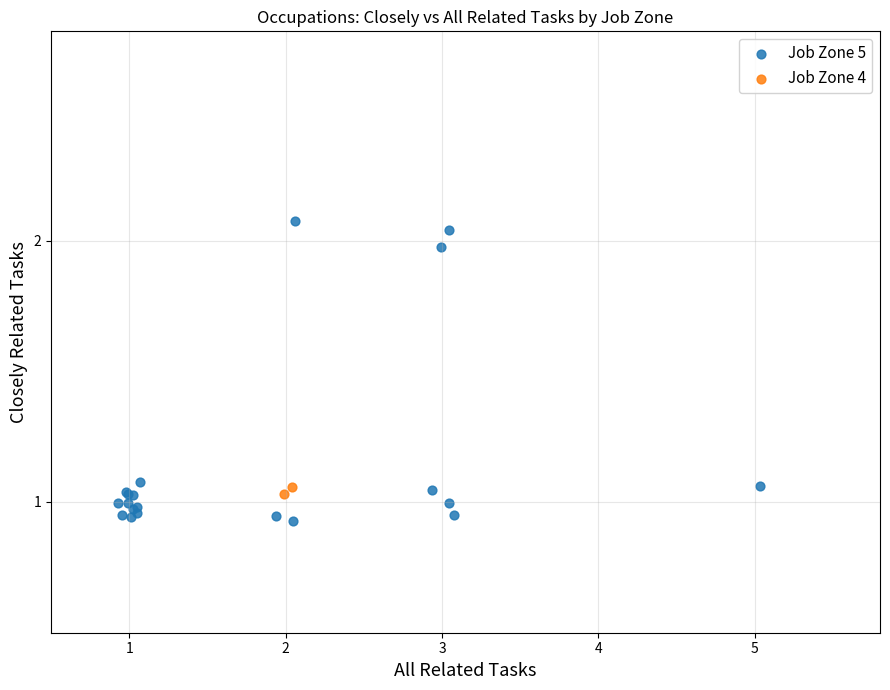

What are all the series names shown in the legend?

Job Zone 5, Job Zone 4